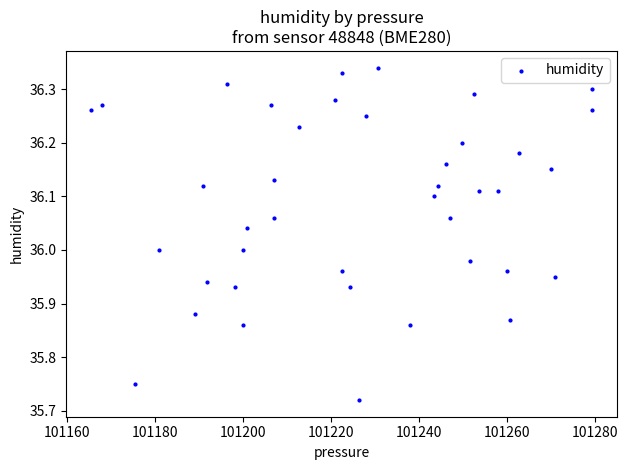

What is the range of X values (max minus min)?

113.8